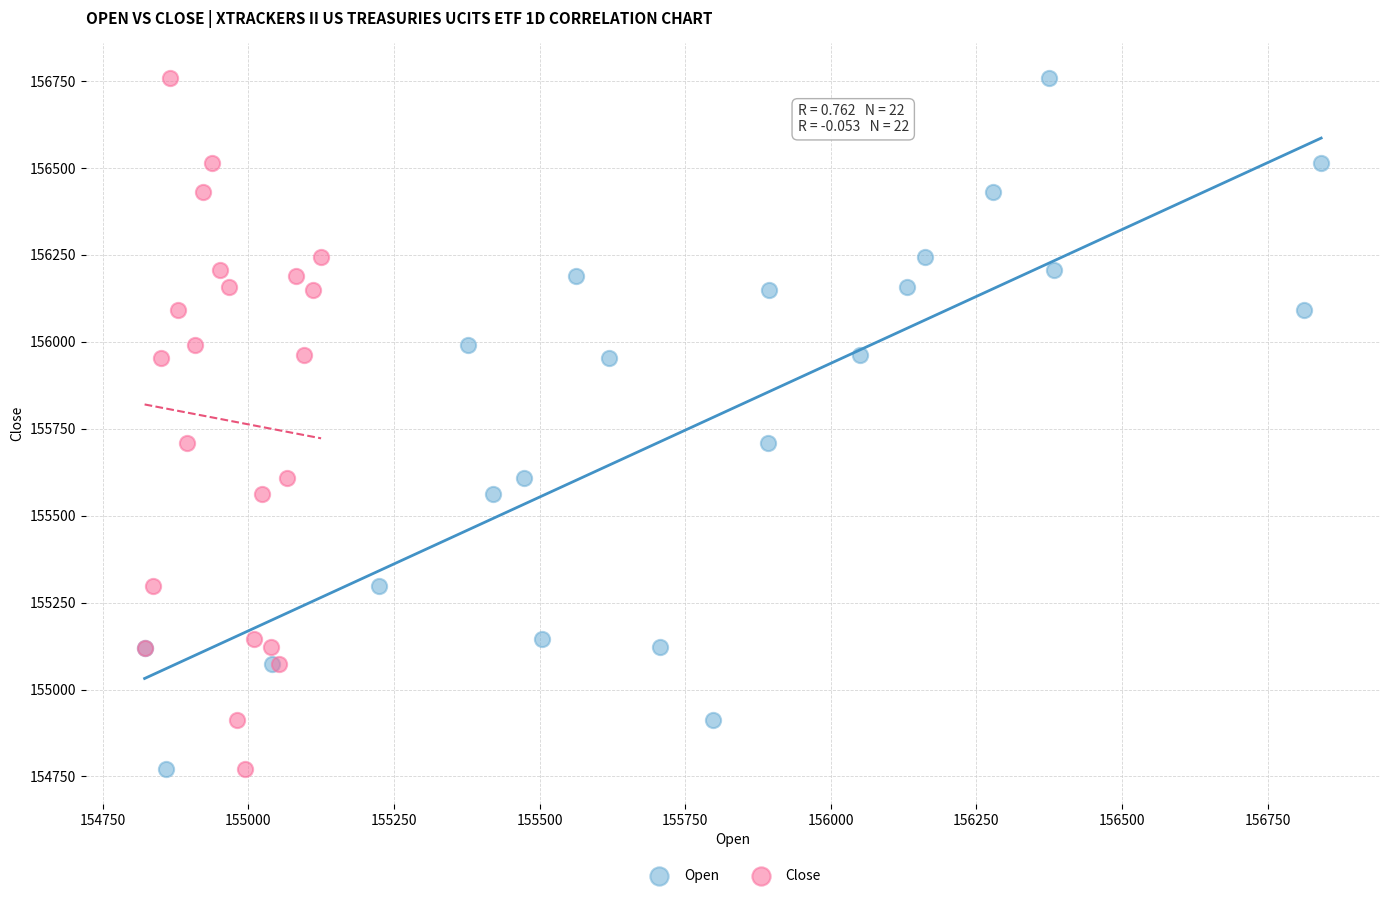

What are all the series names shown in the legend?

Open, Close